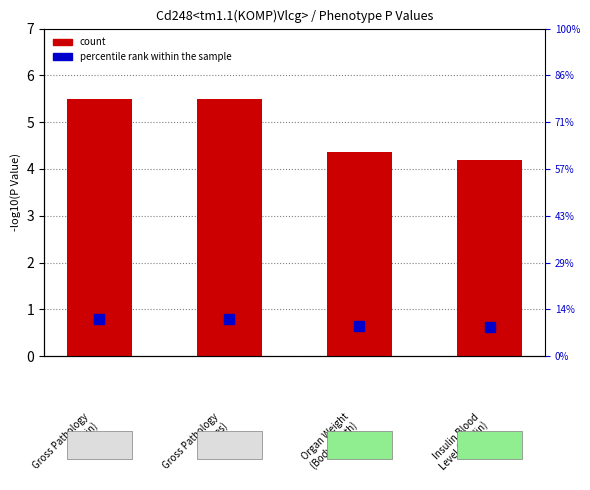

Reading left to right, extract all data points from this chart.

Gross Pathology
(Skin)=5.5	Gross Pathology
(Testes)=5.5	Organ Weight
(Body length)=4.4	Insulin Blood
Level (Insulin)=4.2